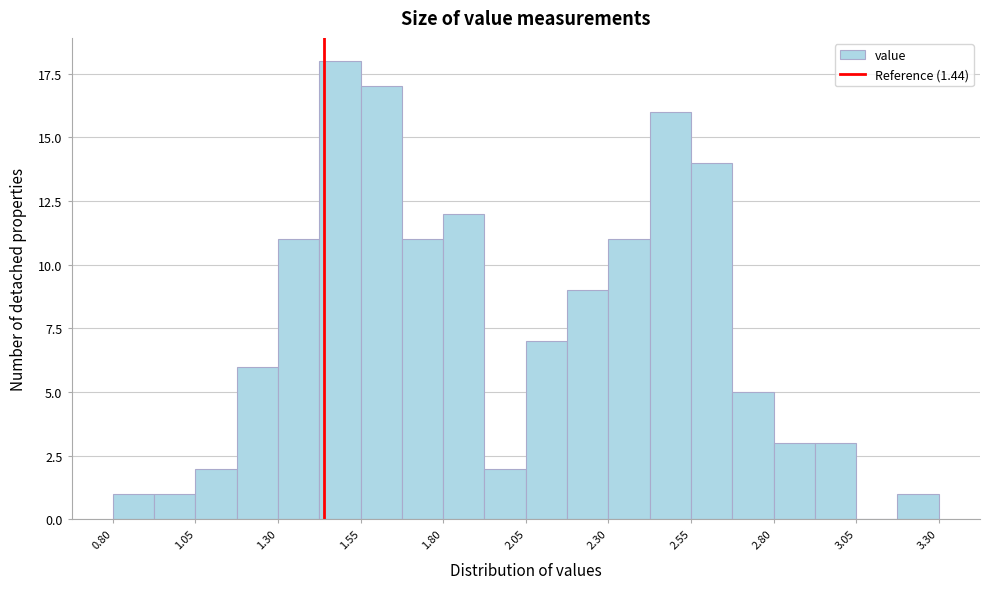

Read against the x-axis, roughly where is the centre of the tallest bar?

1.50